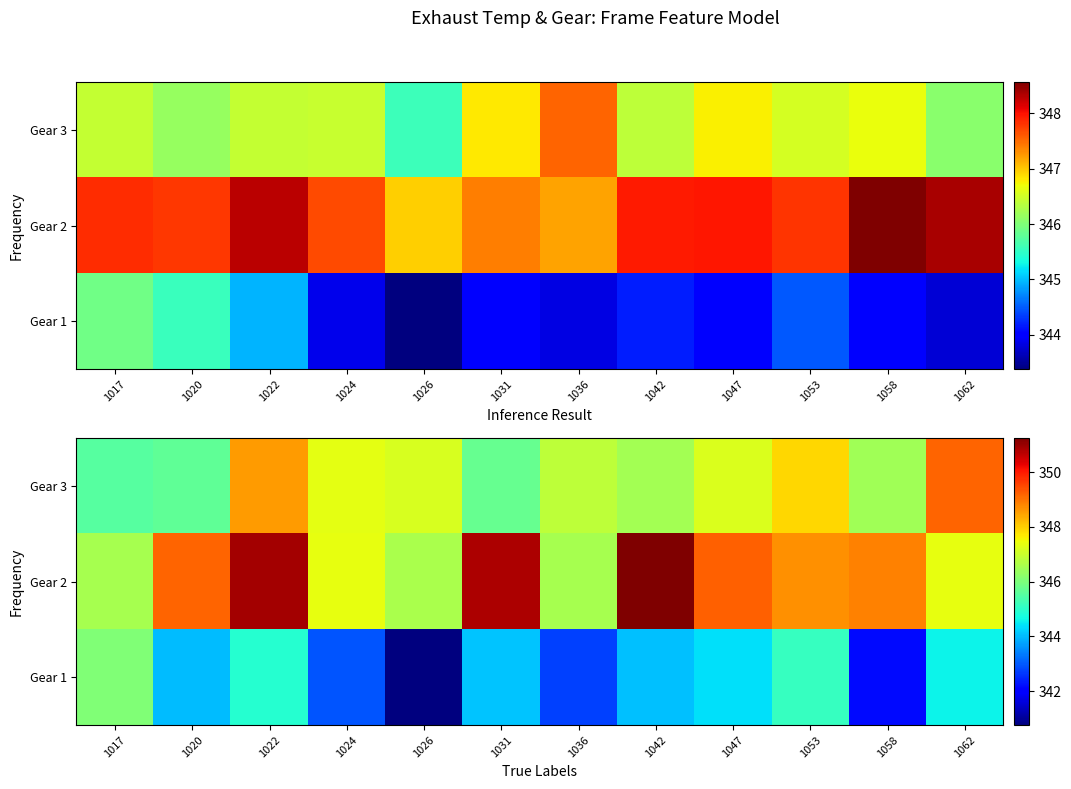

What is the average value of the Gear 2 series?

348.6